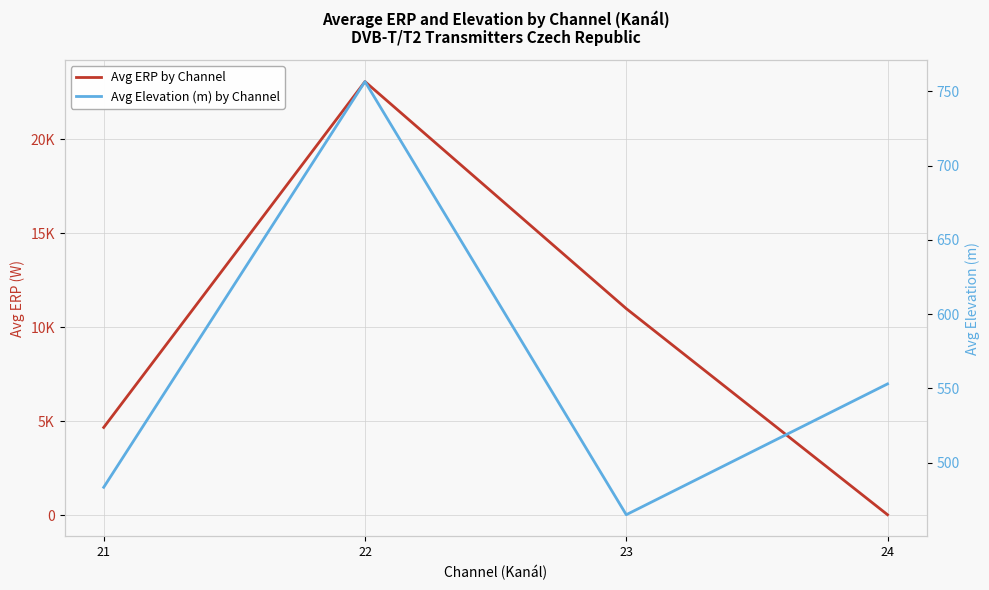

Reading left to right, list all the values displayed in this chart.

Avg ERP by Channel: 21=4668.1	22=23063.8	23=10988.8	24=25.0
Avg Elevation (m) by Channel: 21=483.4	22=756.6	23=464.9	24=553.0